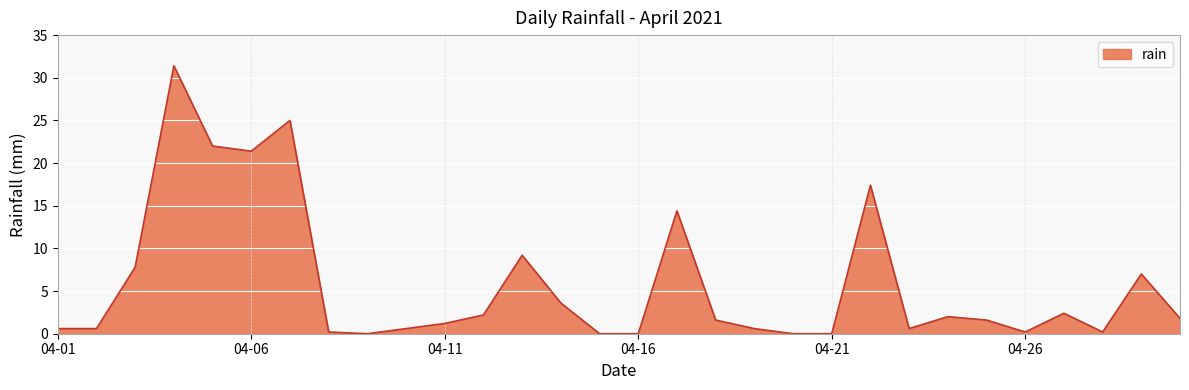

What is the greatest value displayed?

31.4